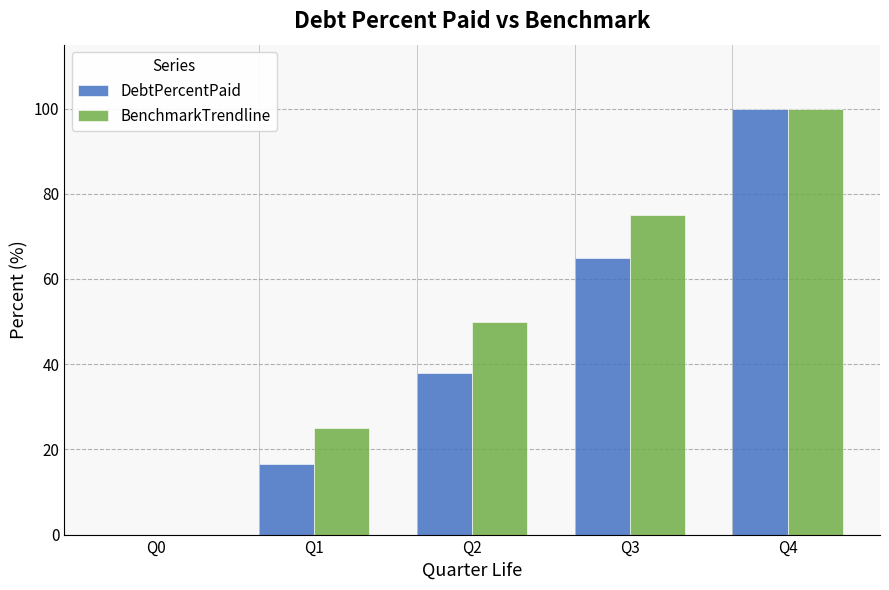

Is the value of DebtPercentPaid at Q1 greater than the value of BenchmarkTrendline at Q1?

No